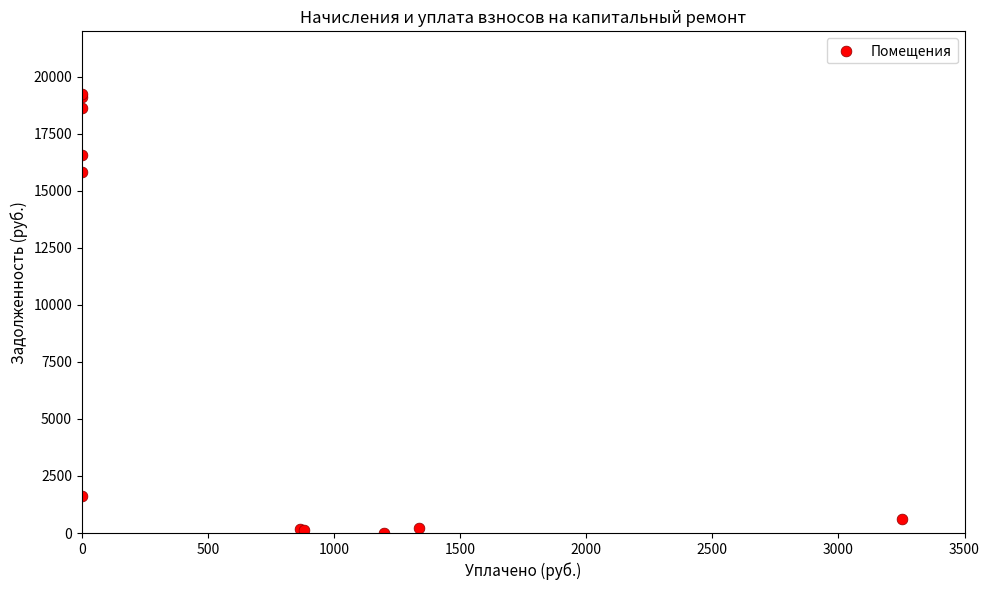

What Y value in the scatter plot is closest to 9615?

15830.5